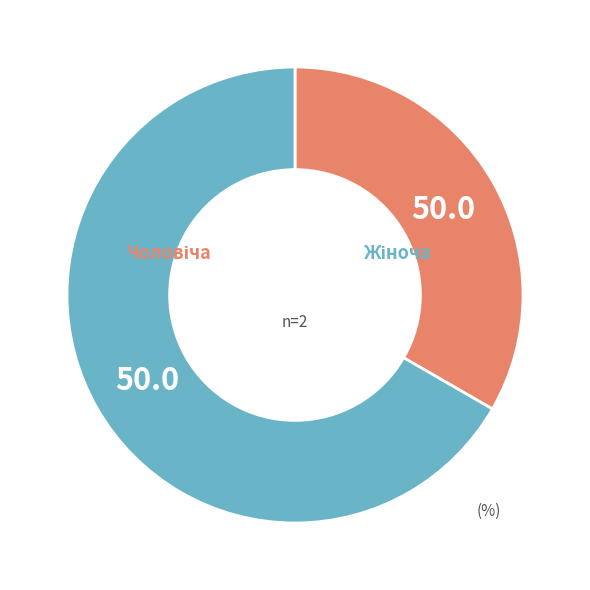

To the nearest percent, what is the difference between the Чоловіча and Жіноча slice percentages?

33%